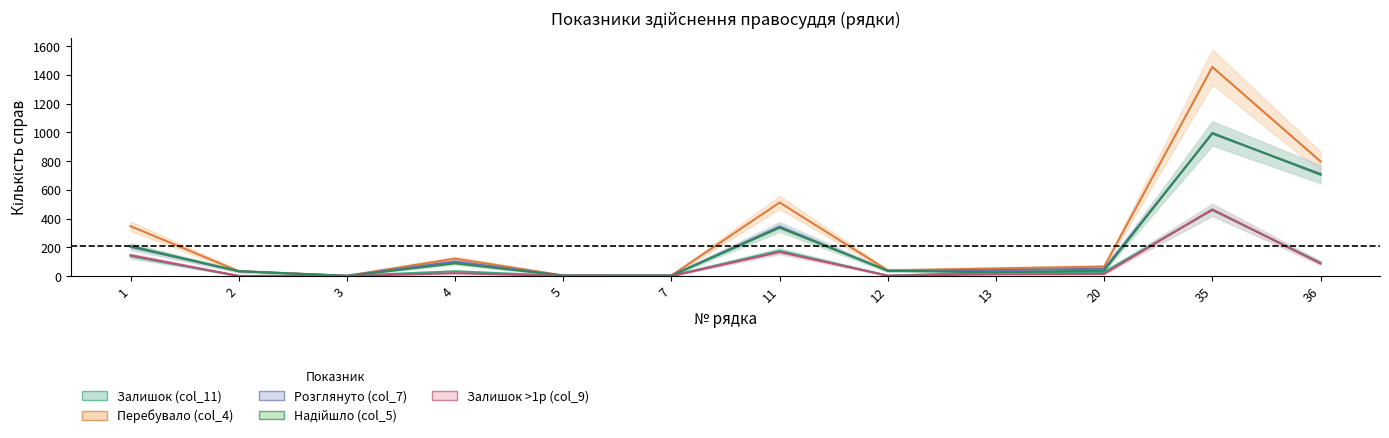

How many interior local peaks does the Залишок (col_11) series have?

3